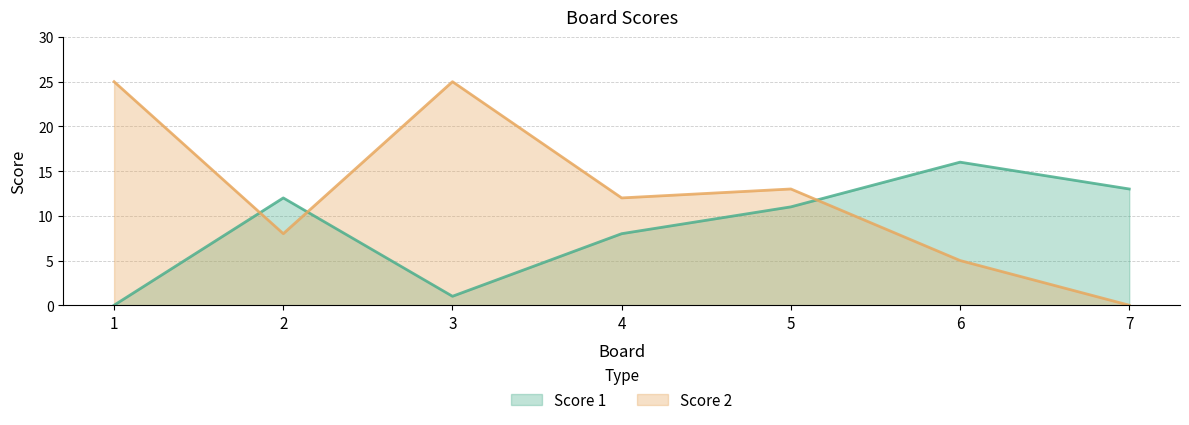

At how many categories does at least one series exceed 13?

3